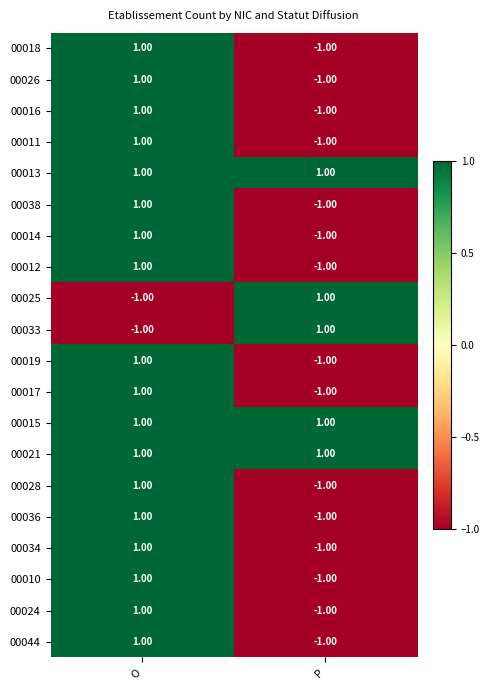

Is the value of 00012 at P greater than the value of 00025 at P?

No